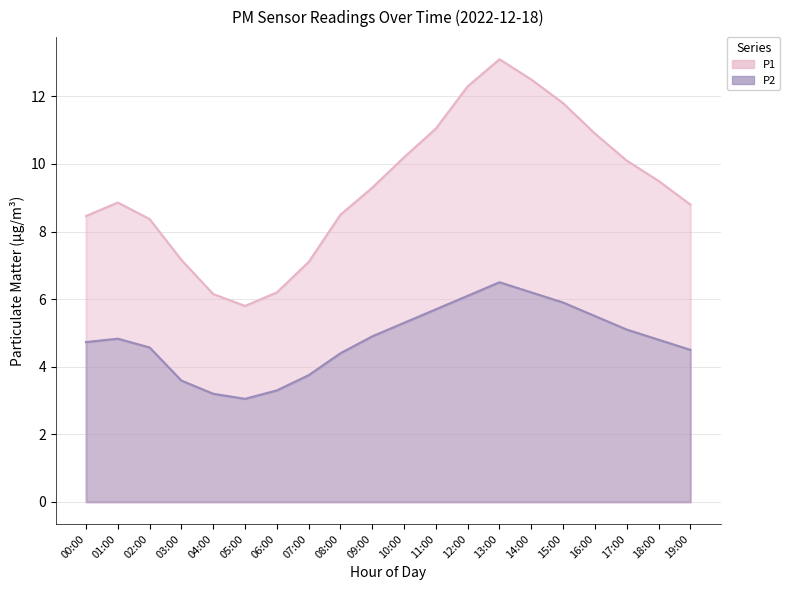

What is the total value across all series at 19:00?

13.3